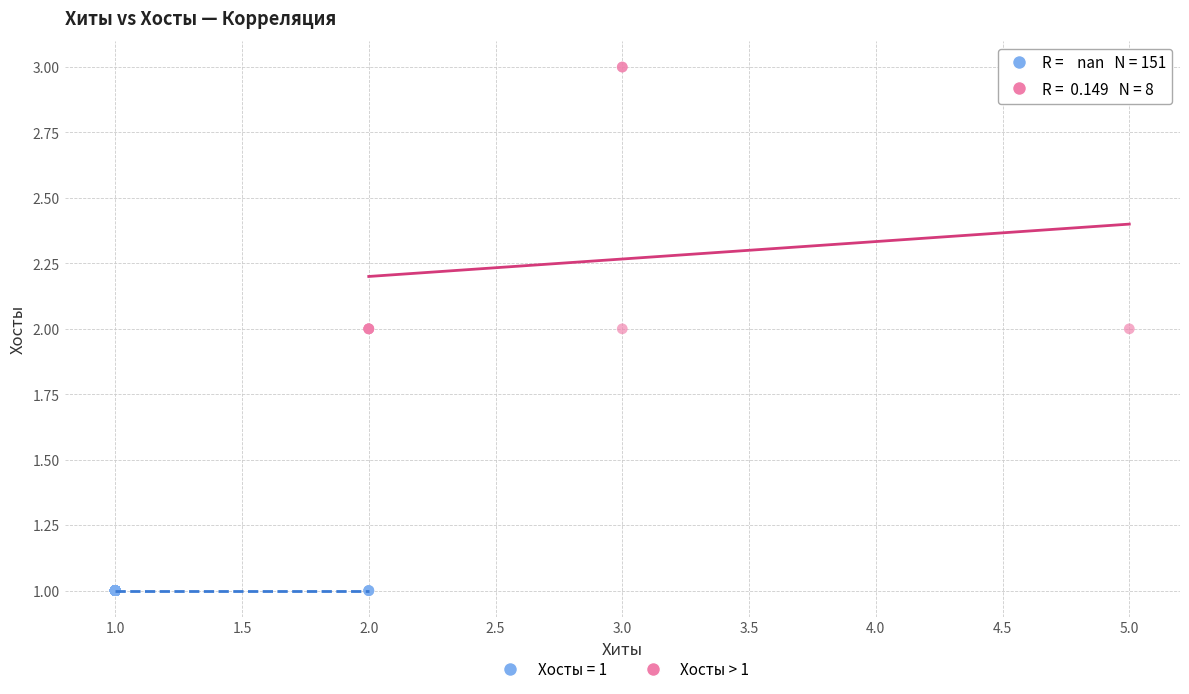

Which series contains the highest Y value?

Хосты > 1